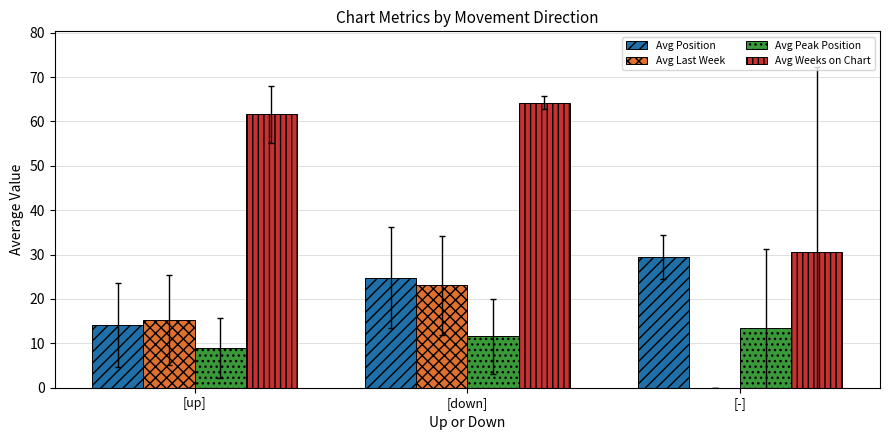

What are all the series names shown in the legend?

Avg Position, Avg Last Week, Avg Peak Position, Avg Weeks on Chart